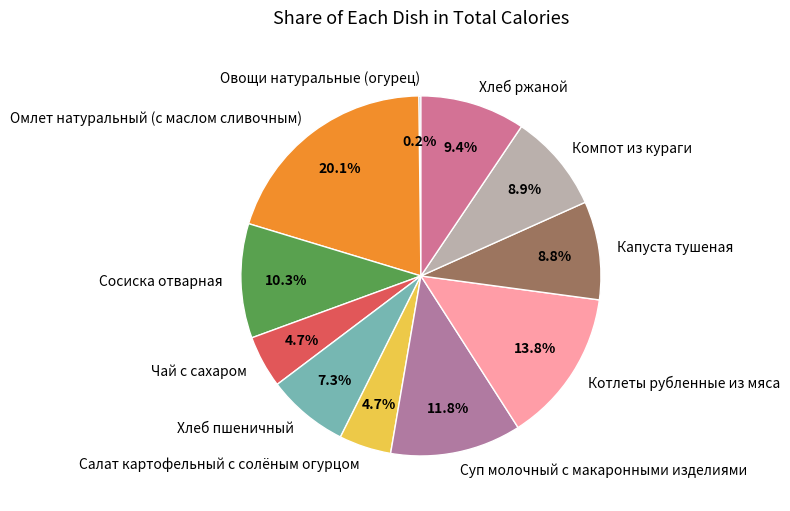

What percentage is NOT represented by Хлеб ржаной?

90.6%